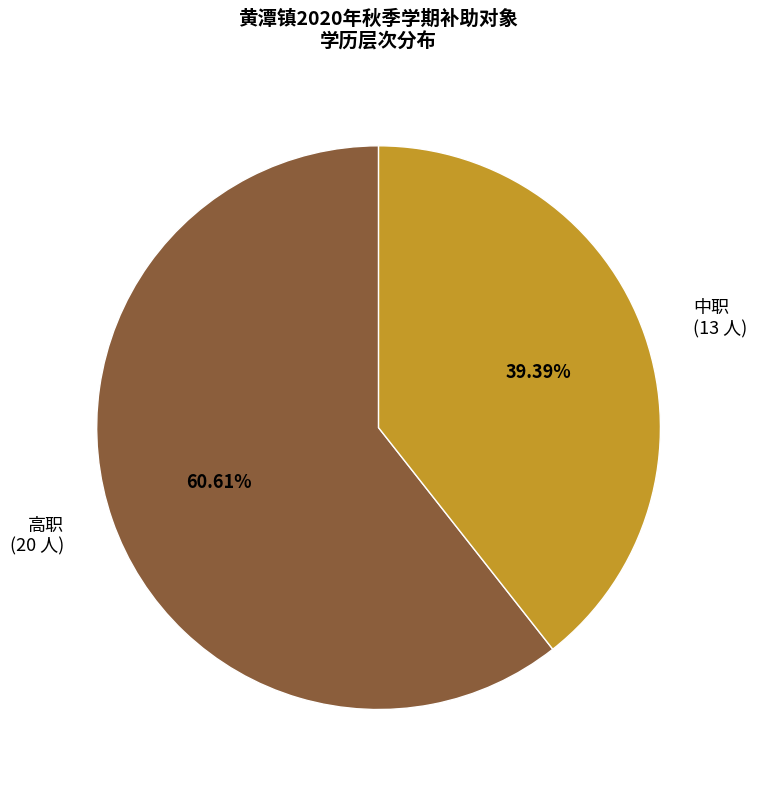

Is it true that 高职 is 47% of the pie?

False